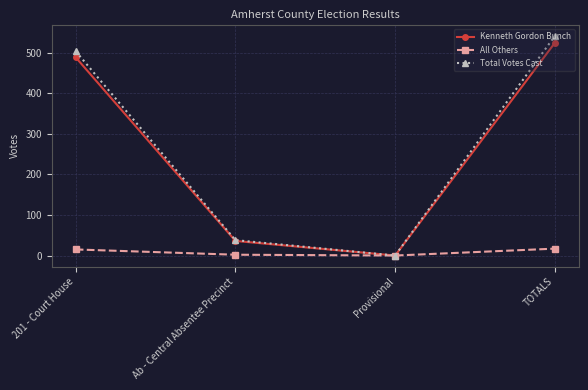

What is the label of the 4th point from the left?

TOTALS